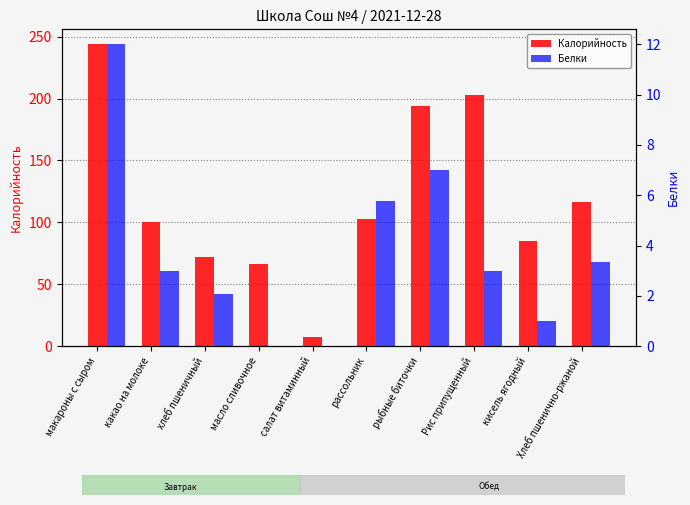

True or false: Белки has a value of 0.8 at какао на молоке.

False